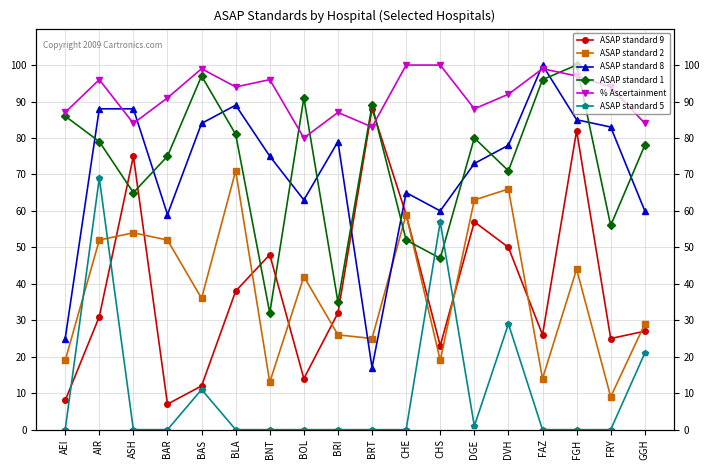

At how many categories does at least one series exceed 86?

17